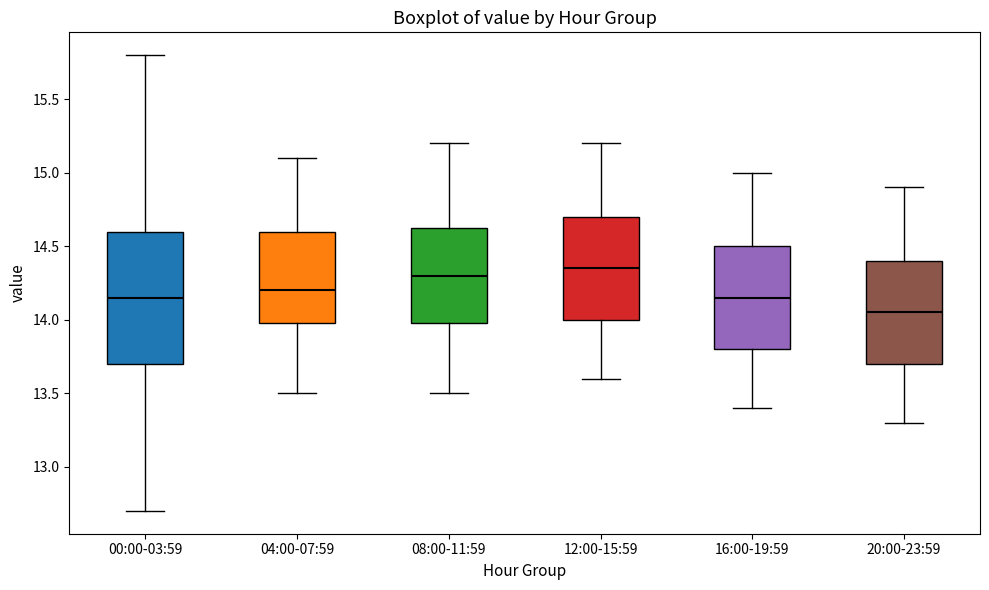

Which box's median line is the highest?

12:00-15:59